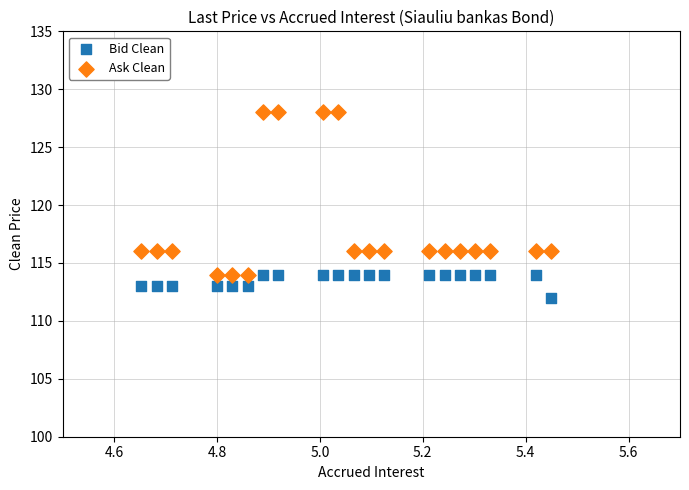

Which series reaches the minimum Y coordinate?

Bid Clean